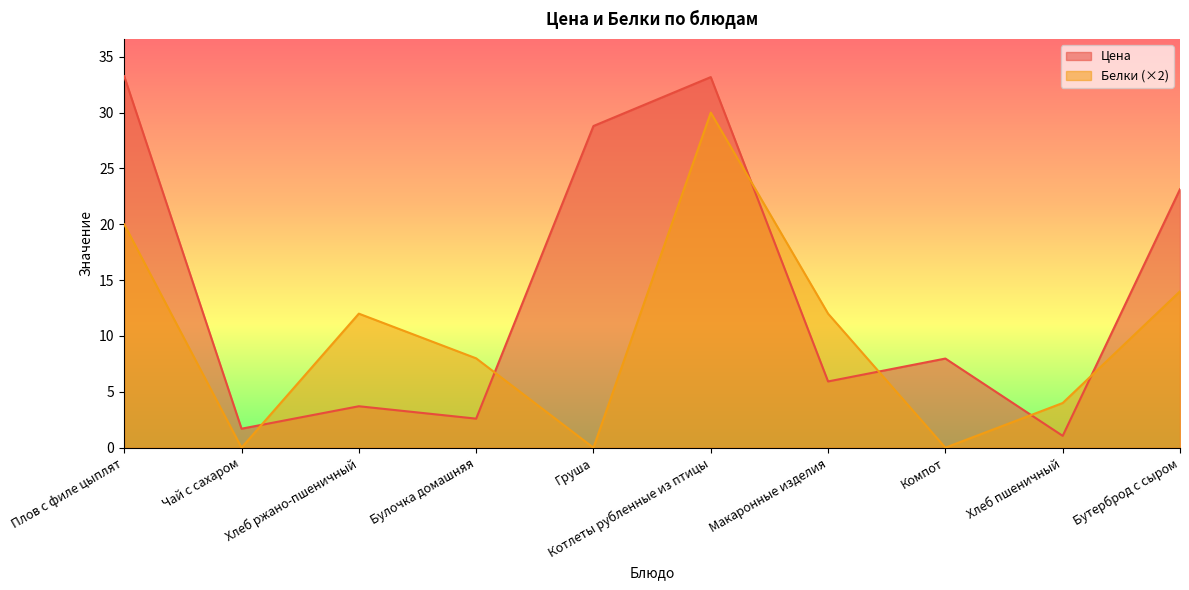

How many interior local valleys does the Белки series have?

3